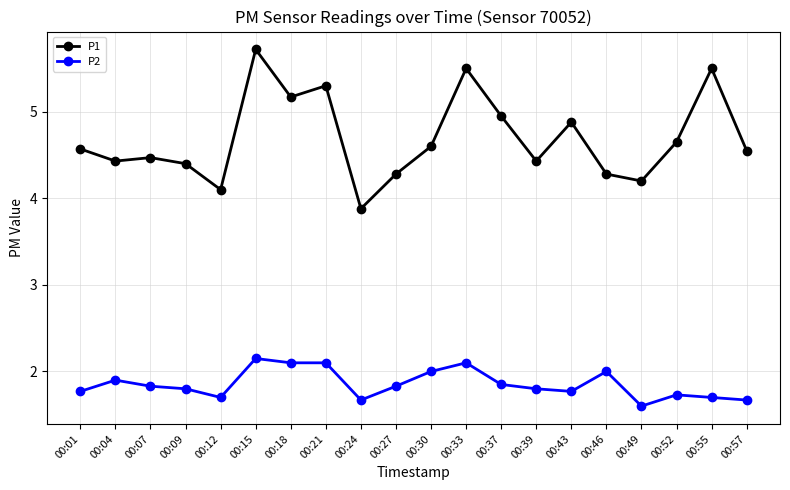

Which series has the widest spread of values?

P1